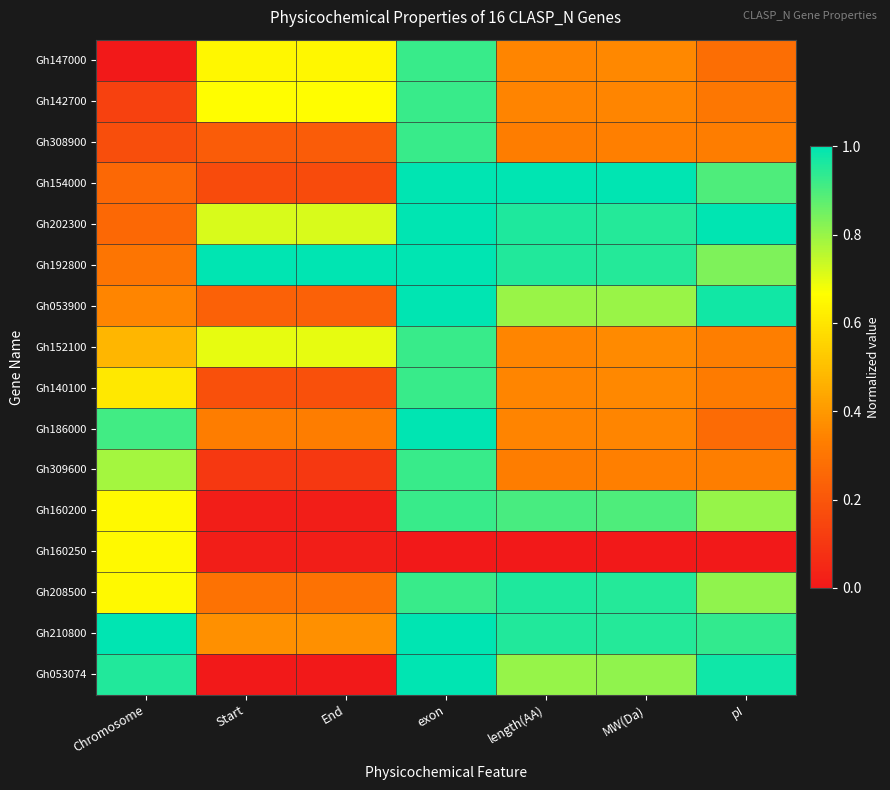

Which series changed the most between End and exon?

Gh053074